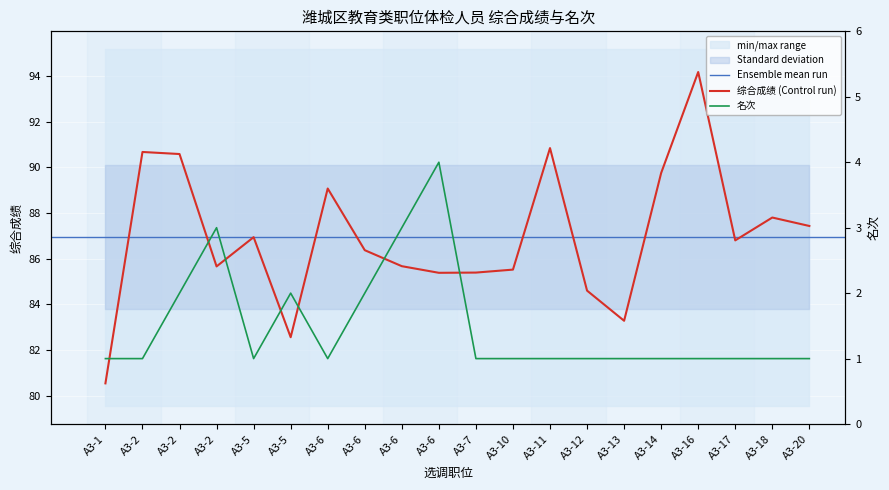

What is the sum of the 综合成绩 values at A3-14 and A3-5?

176.7